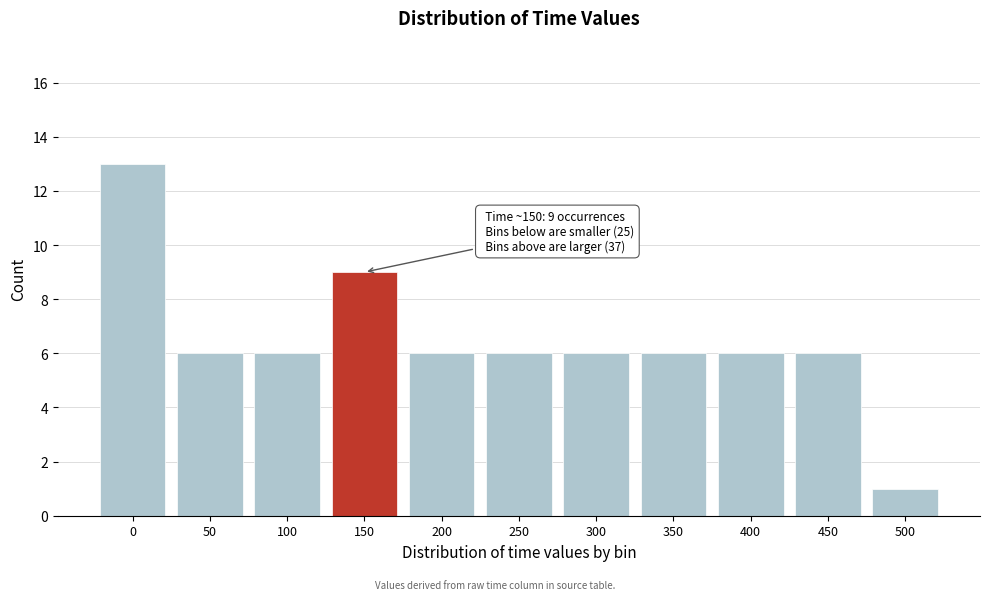

Reading right to left, what are all the values shown in this chart?

500=1	450=6	400=6	350=6	300=6	250=6	200=6	150=9	100=6	50=6	0=13